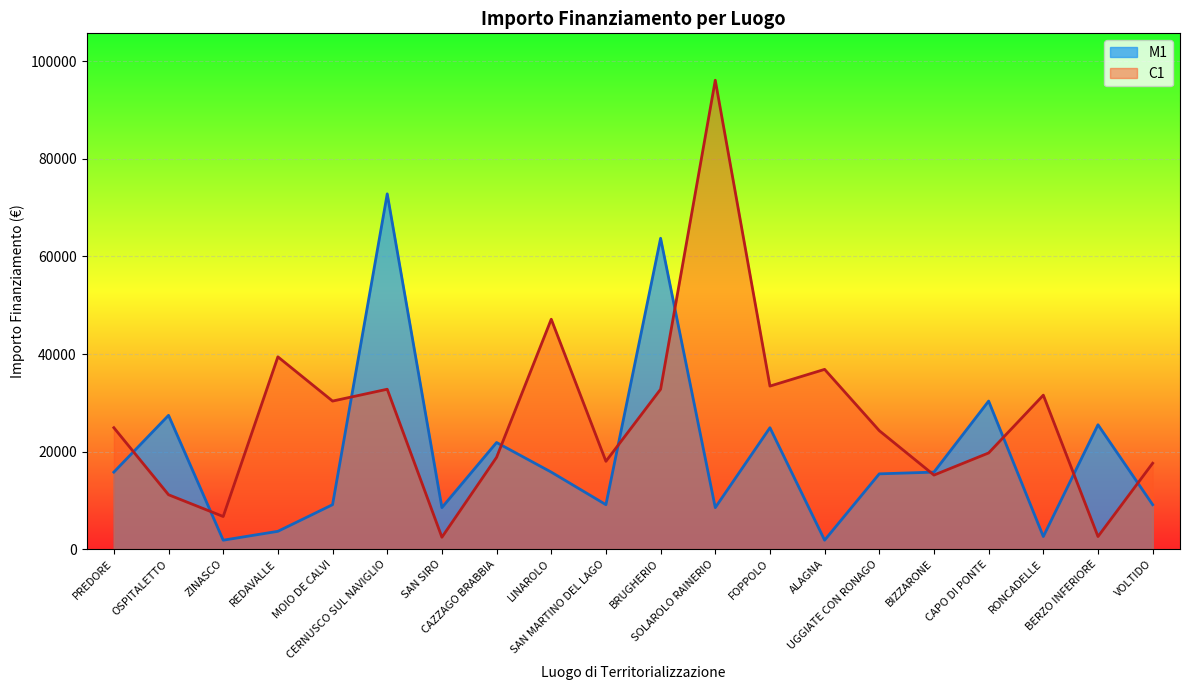

Between which two adjacent categories do C1 and M1 first intersect?

PREDORE and OSPITALETTO